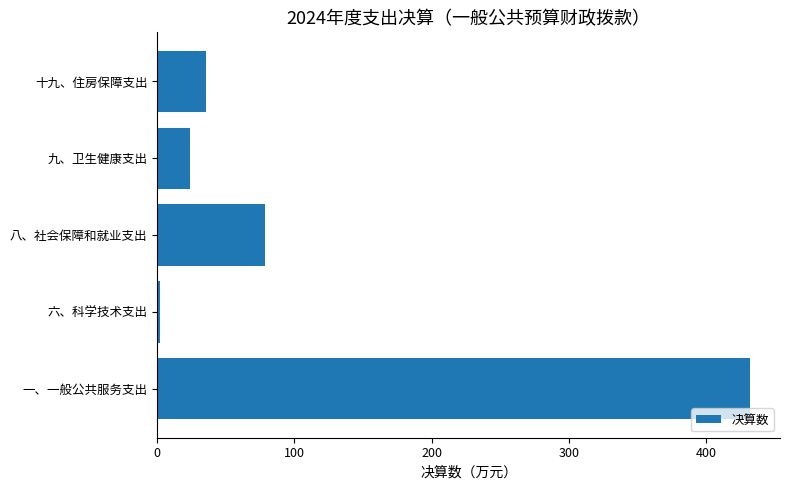

The chart shows a value of 729.6 at 一、一般公共服务支出. True or false?

False